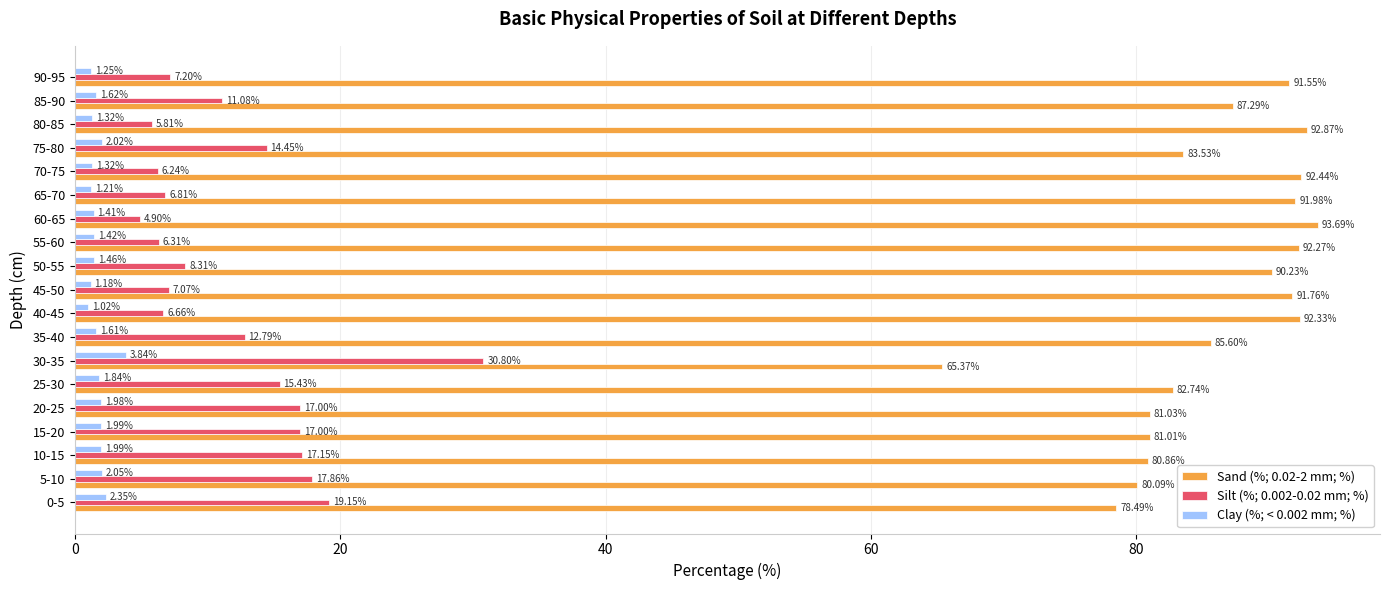

What is the spread (max minus min) of values at 35-40?

84.0